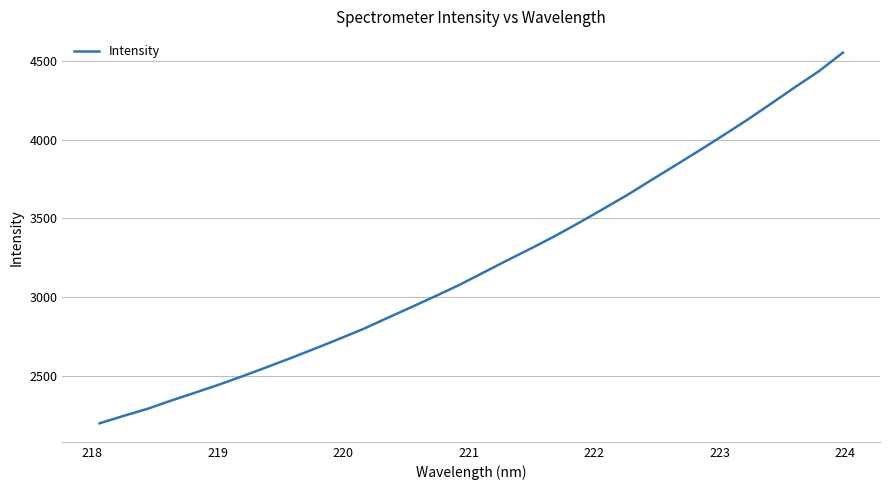

What is the maximum value shown in the chart?

4554.3